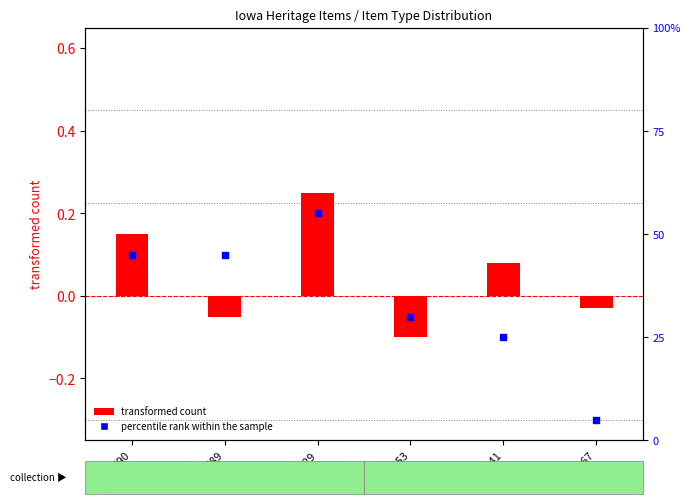

Which series has the largest Y range (max minus min)?

percentile rank within the sample